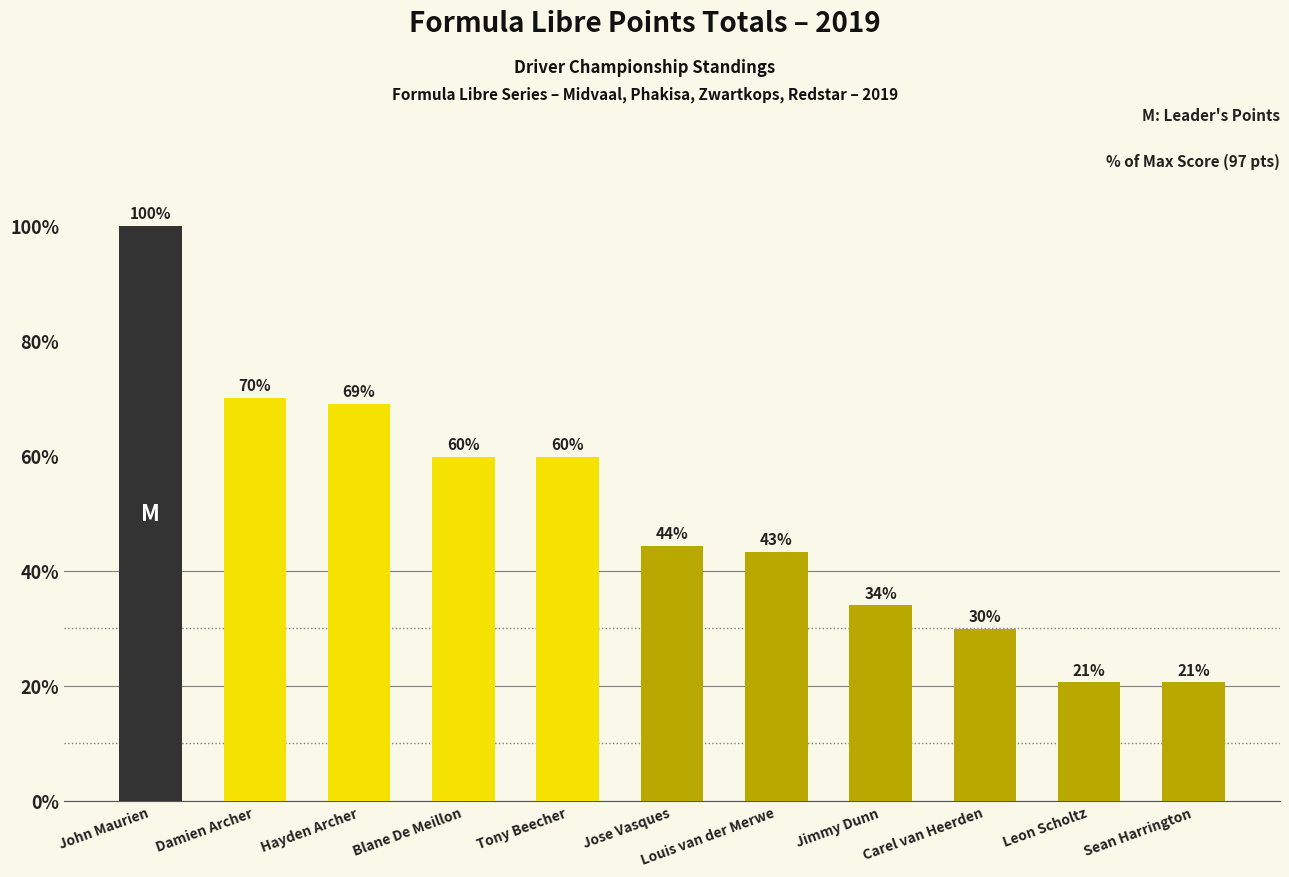

What is the label of the 4th bar from the left?

Blane De Meillon